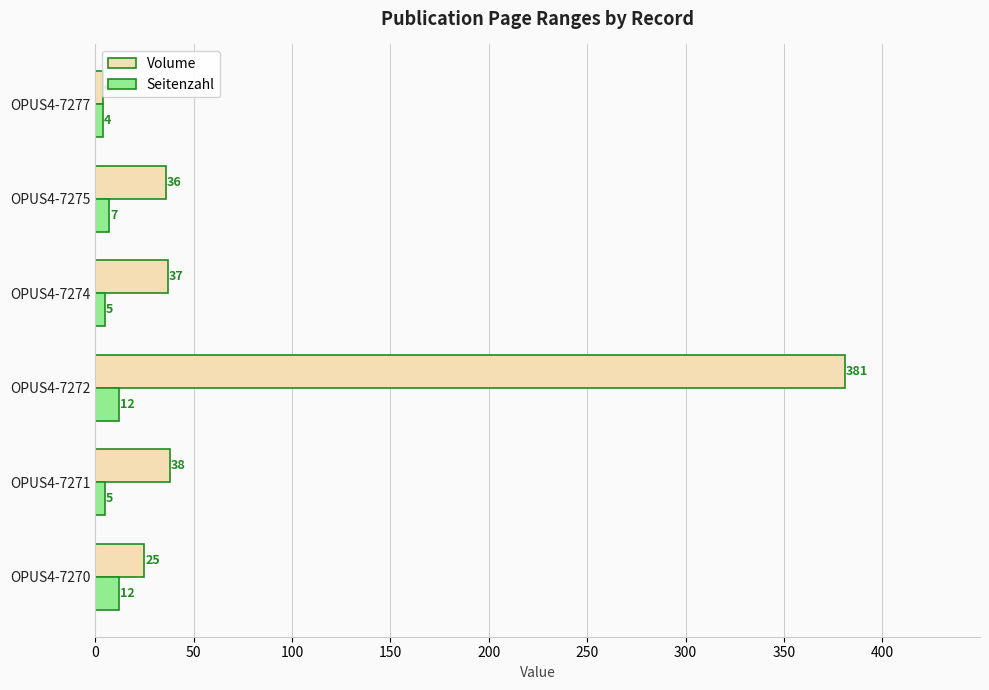

What is the total value across all series at OPUS4-7272?

393